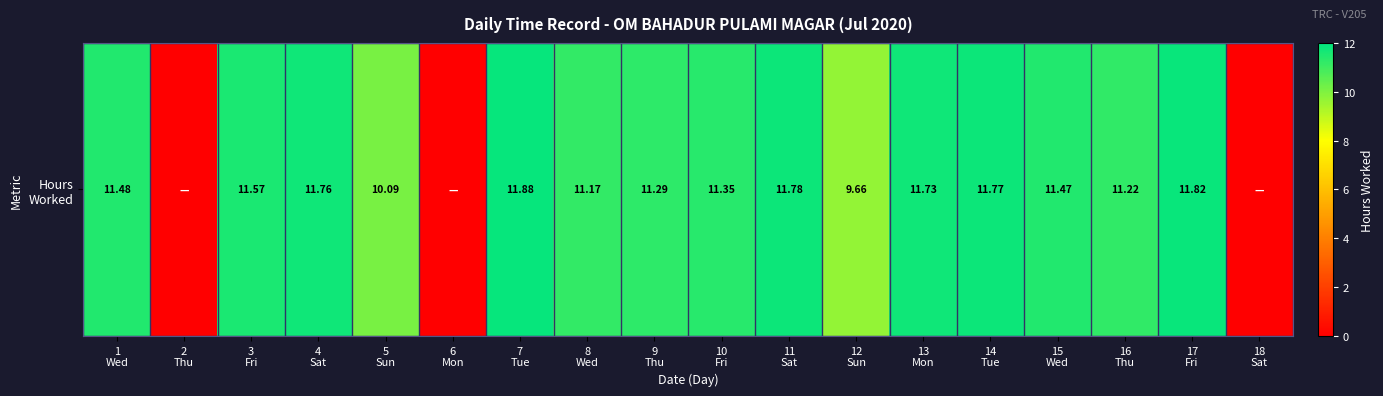

List the labels in order of value, smallest first.

2
Thu, 6
Mon, 18
Sat, 12
Sun, 5
Sun, 8
Wed, 16
Thu, 9
Thu, 10
Fri, 15
Wed, 1
Wed, 3
Fri, 13
Mon, 4
Sat, 14
Tue, 11
Sat, 17
Fri, 7
Tue